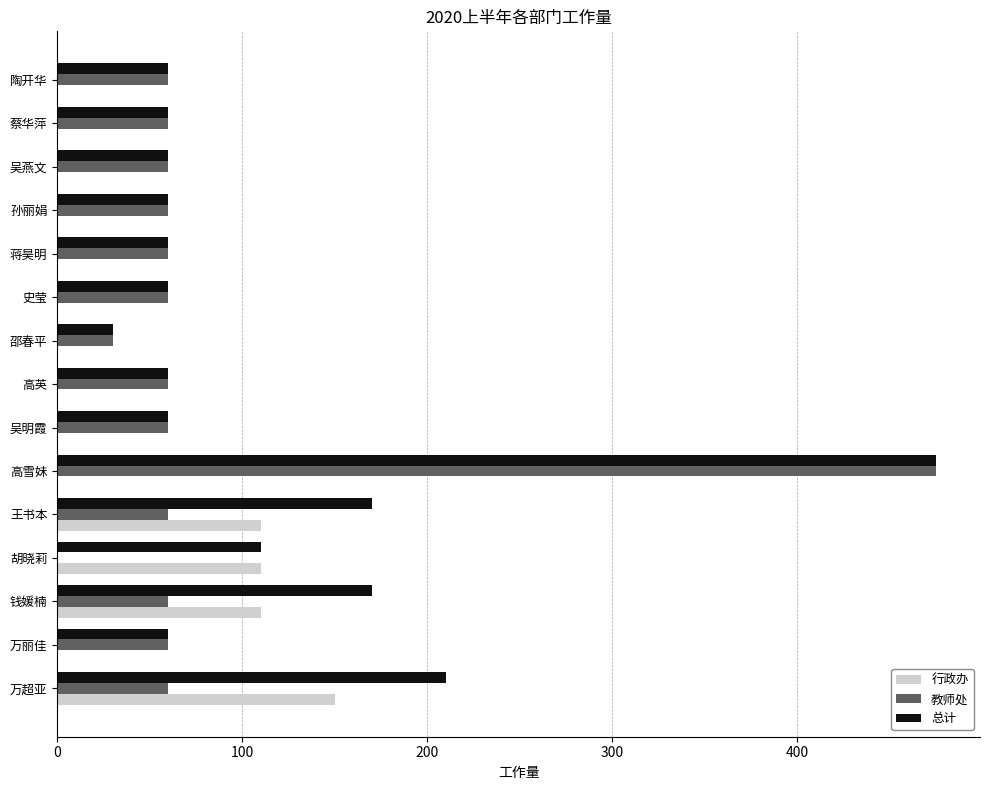

At which label is 总计 closest to 252?

万超亚